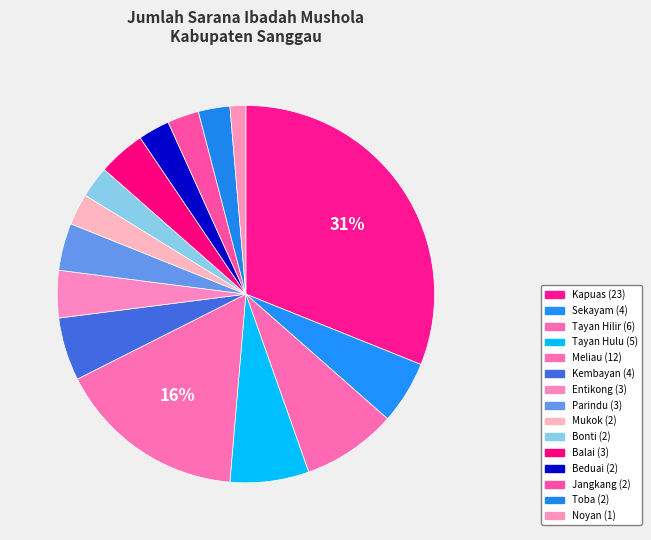

To the nearest percent, what is the difference between the largest and smallest slice percentages?

30%